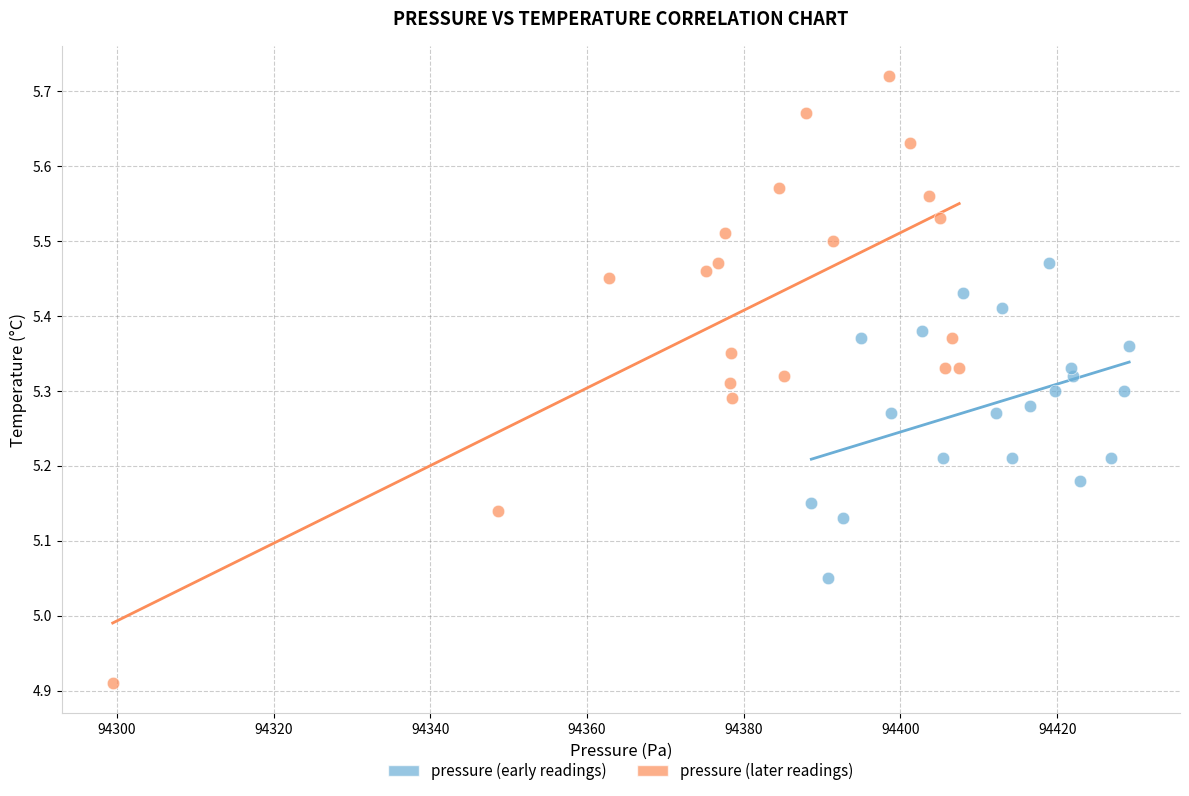

Which series contains the highest Y value?

pressure (later readings)